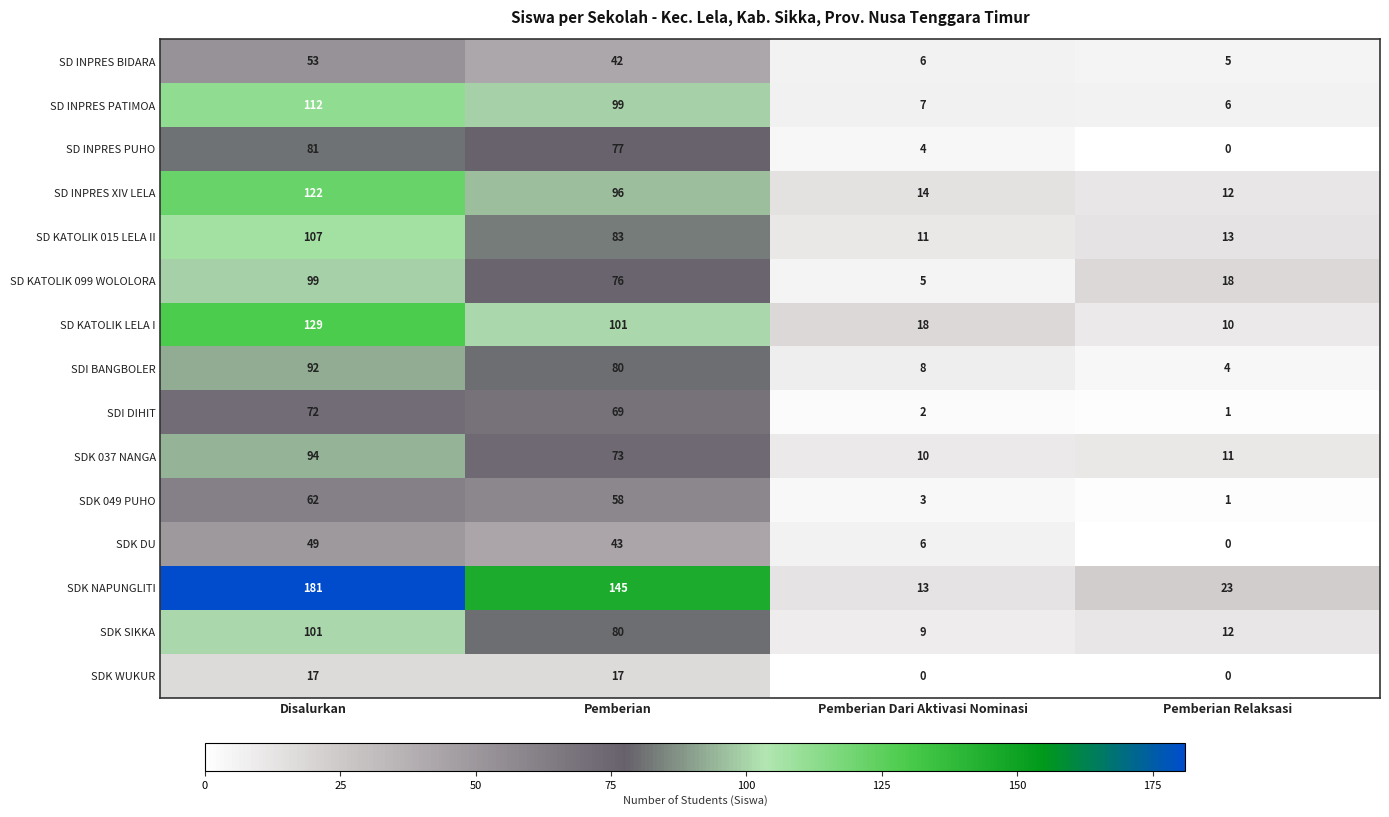

What is the difference between the SD KATOLIK 015 LELA II values at Disalurkan and Pemberian?

24